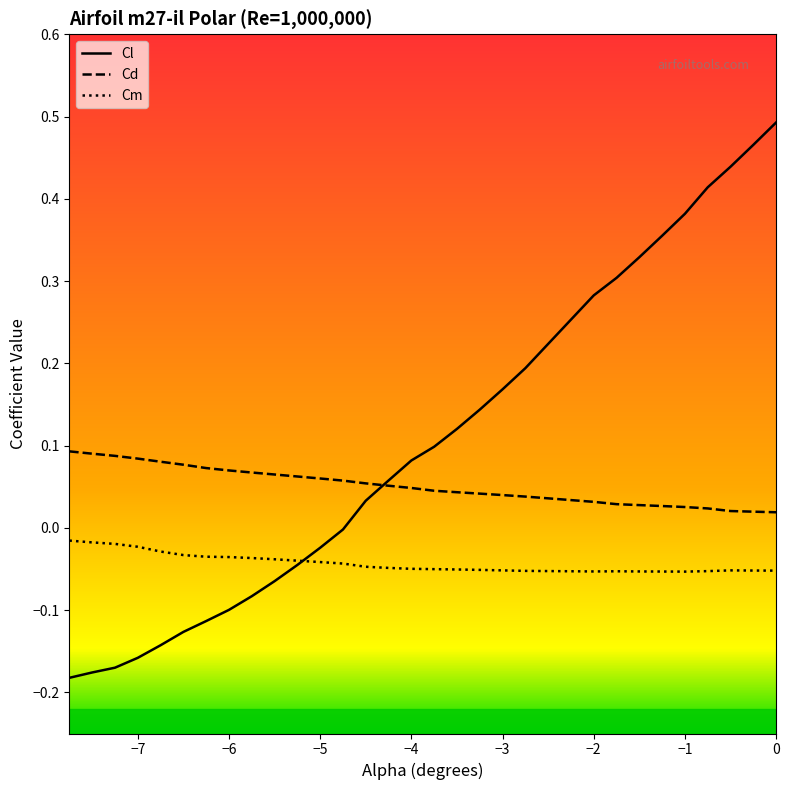

Which series has the widest spread of values?

Cl